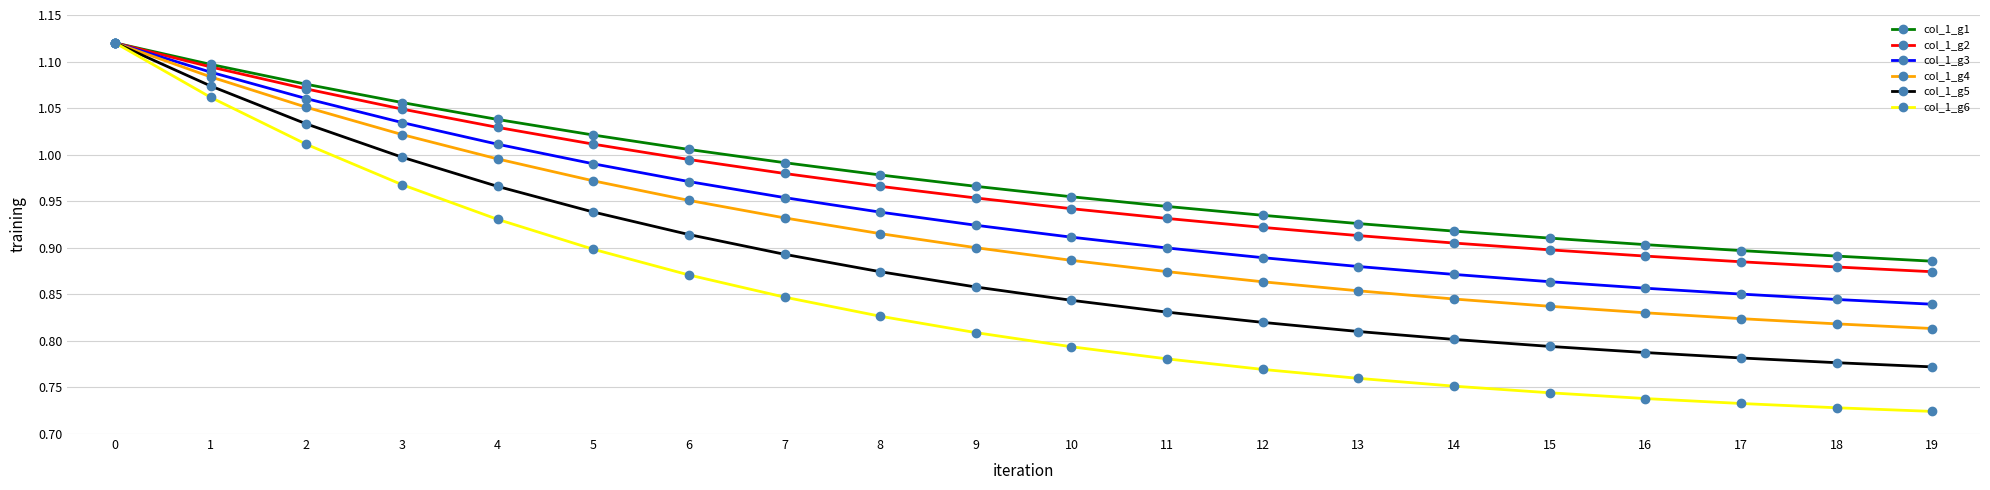

Is the value of col_1_g6 at 5 greater than the value of col_1_g2 at 11?

No